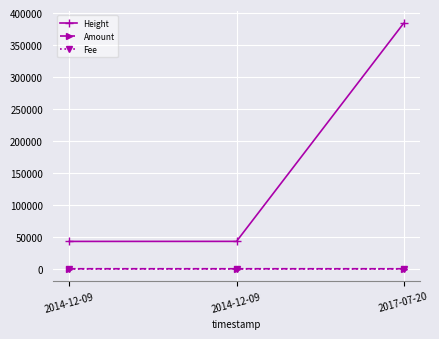

What is the difference between the Height values at 2014-12-09 and 2014-12-09?

57